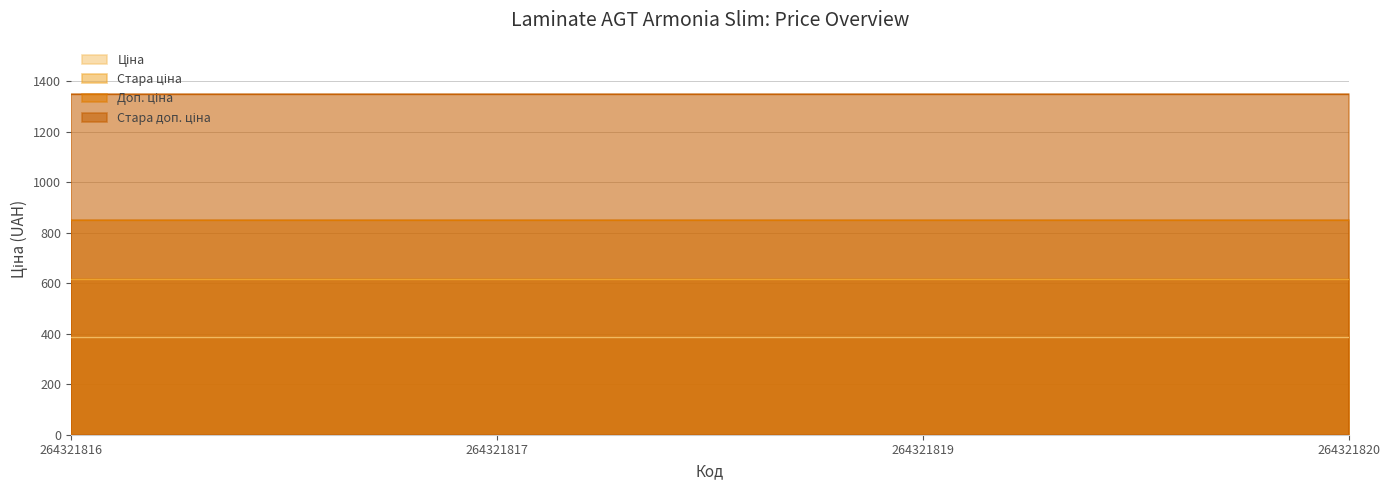

What is the spread (max minus min) of values at 264321816?

962.9